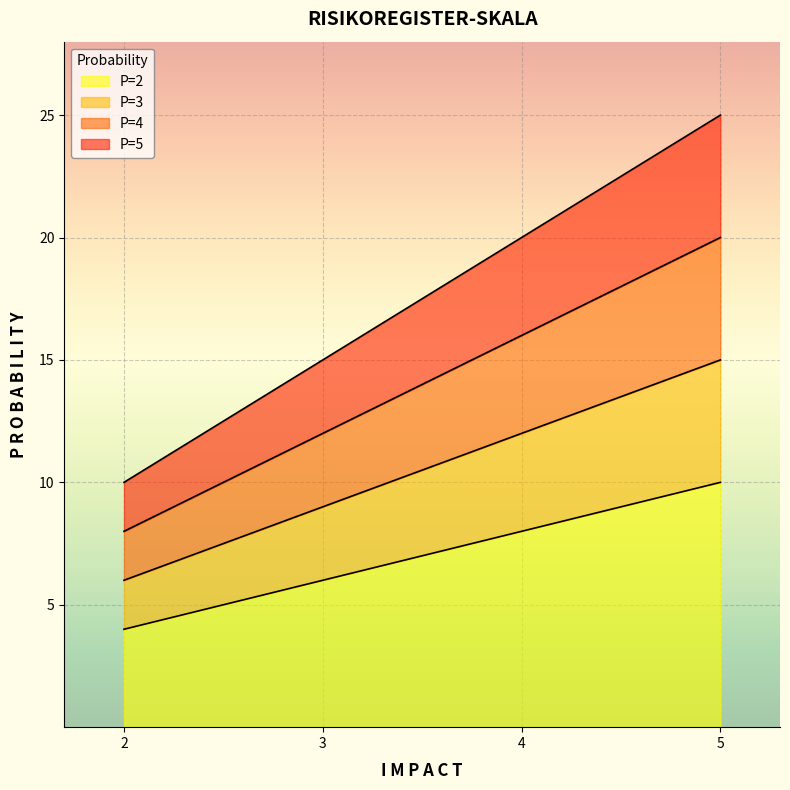

The P=2 series shows 9 at 4. True or false?

False